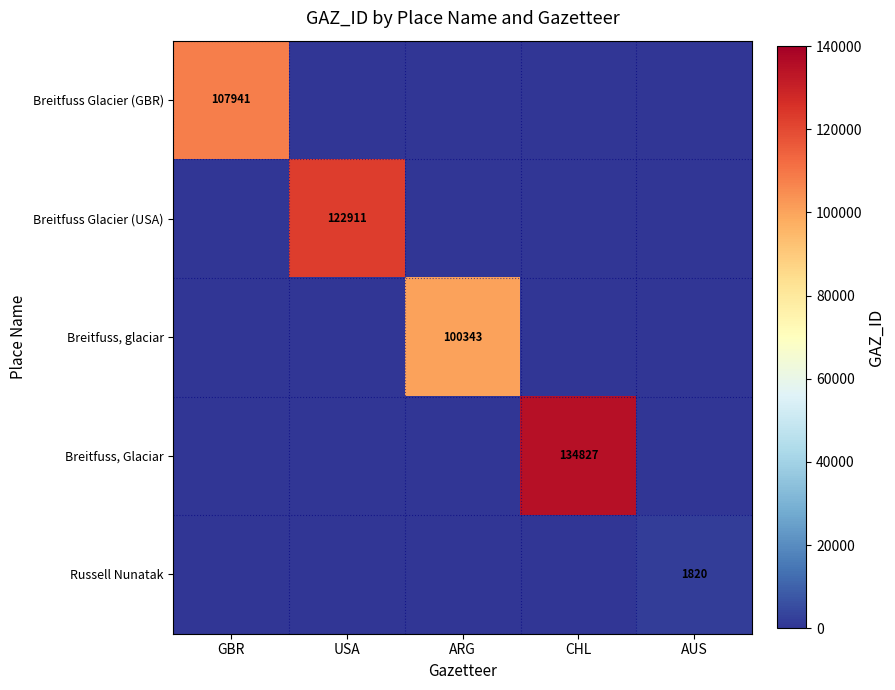

At which category is the sum across all series the highest?

CHL